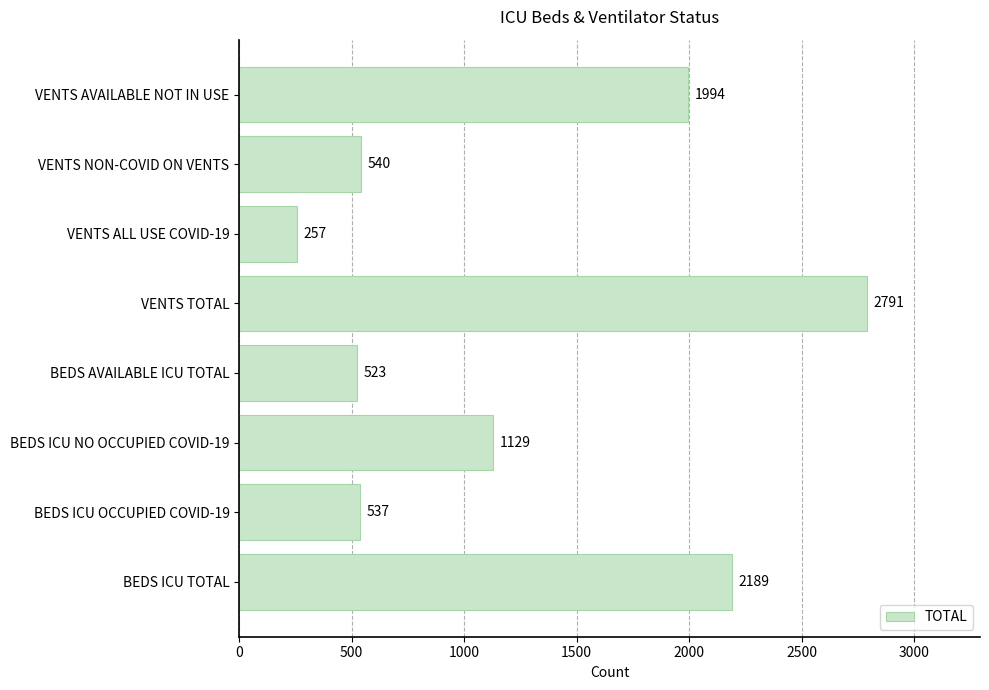

Rank the categories by value from highest to lowest.

VENTS TOTAL, BEDS ICU TOTAL, VENTS AVAILABLE NOT IN USE, BEDS ICU NO OCCUPIED COVID-19, VENTS NON-COVID ON VENTS, BEDS ICU OCCUPIED COVID-19, BEDS AVAILABLE ICU TOTAL, VENTS ALL USE COVID-19